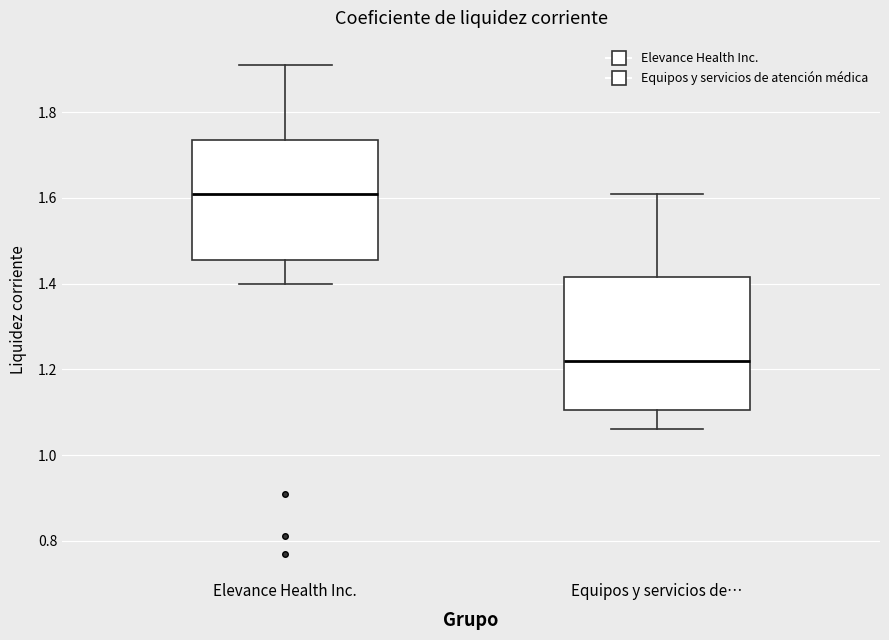

Which box has the lowest median line?

Equipos y servicios de…